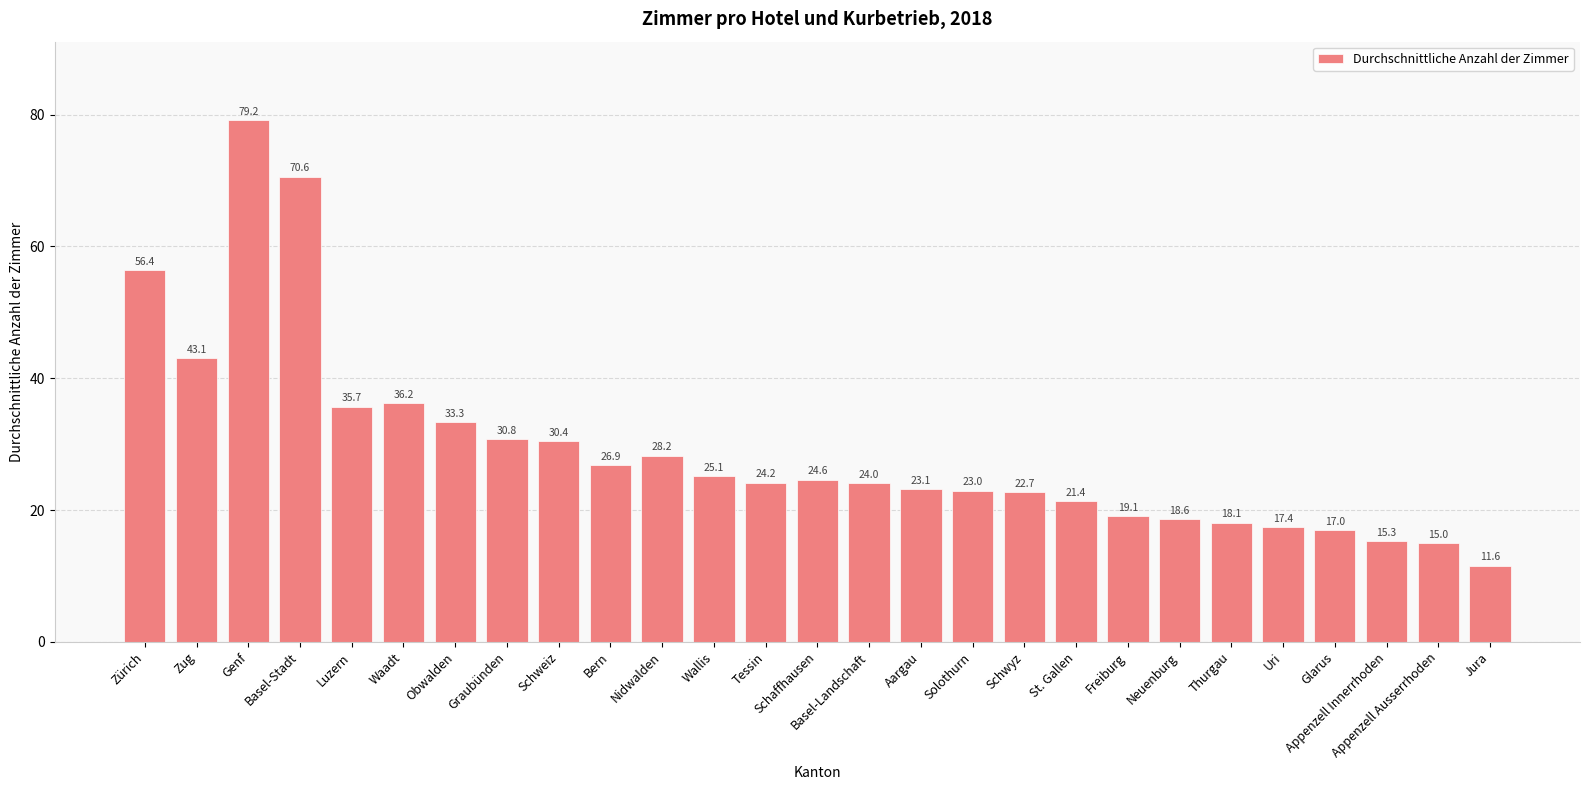

Reading left to right, what are all the values shown in this chart?

56.4	43.1	79.2	70.6	35.7	36.2	33.3	30.8	30.4	26.9	28.2	25.1	24.2	24.6	24.0	23.1	23.0	22.7	21.4	19.1	18.6	18.1	17.4	17.0	15.3	15.0	11.6